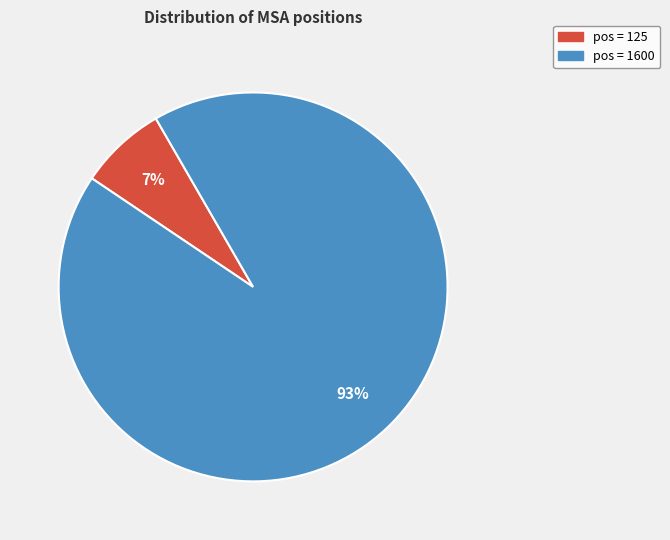

To the nearest percent, what is the difference between the largest and smallest slice percentages?

86%